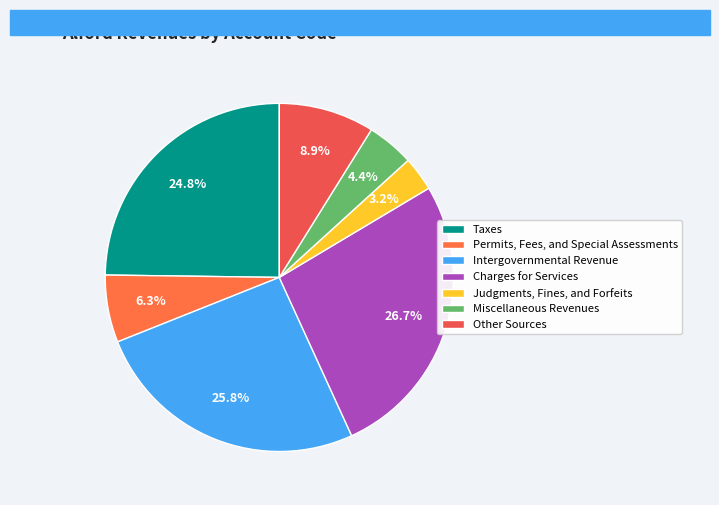

To the nearest percent, what is the average slice percentage?

14%